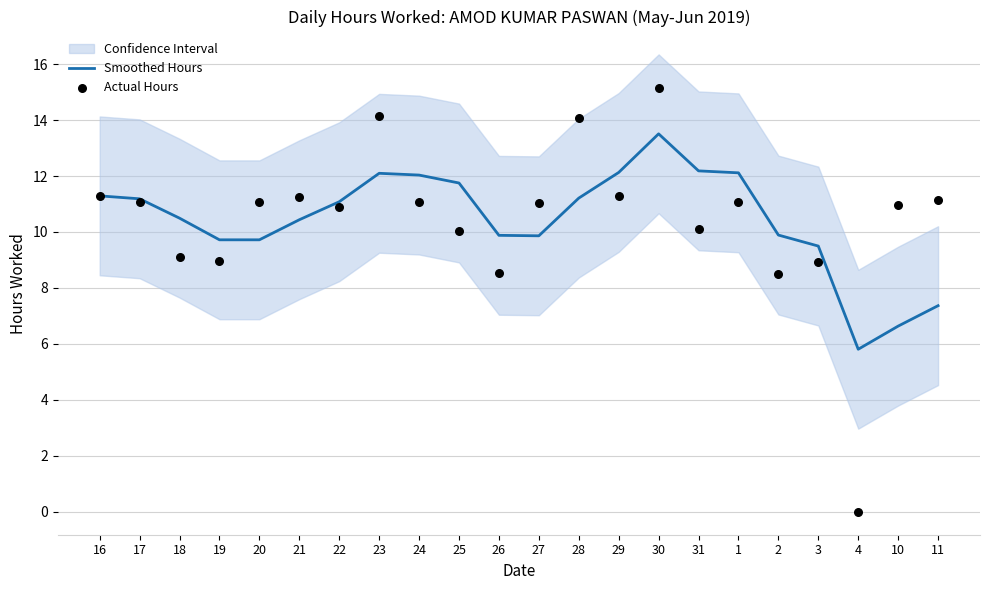

Which series contains the lowest Y value?

Actual Hours